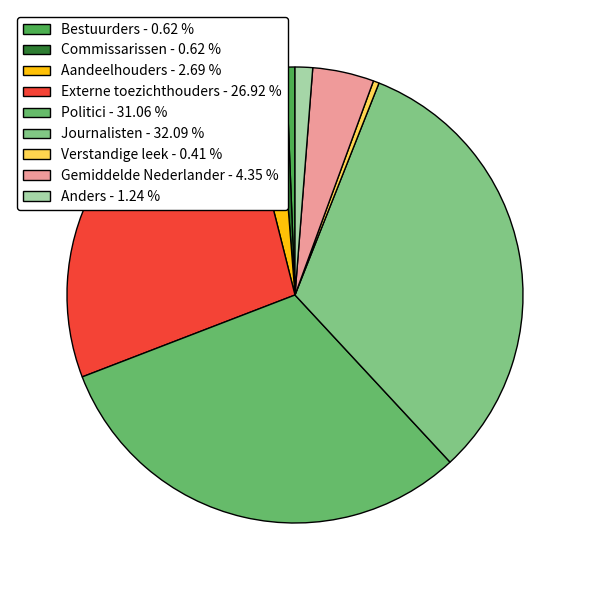

Do Journalisten and Aandeelhouders together represent more than half of the pie?

No